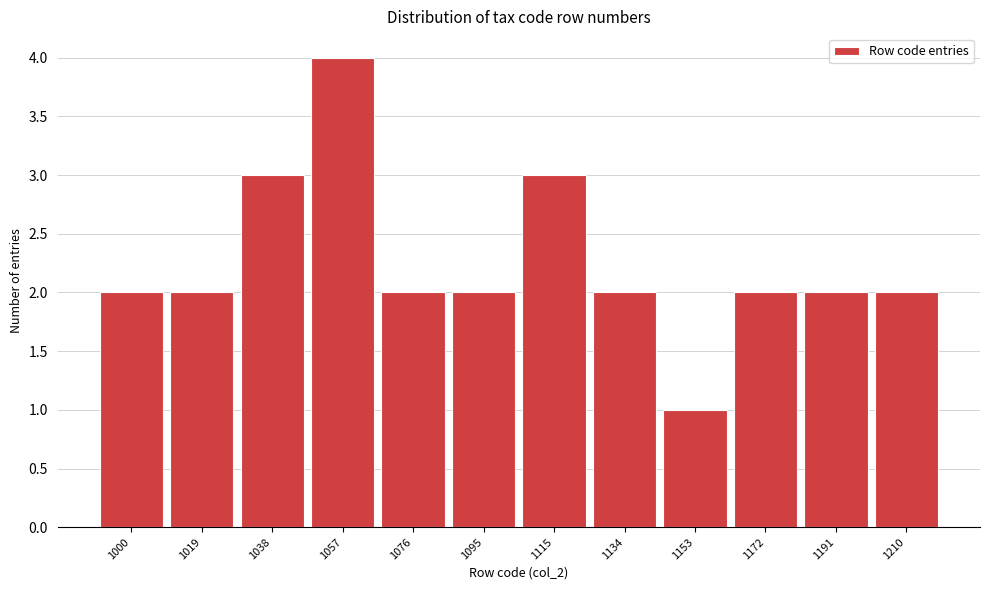

Reading left to right, transcribe all the data shown in this chart.

2	2	3	4	2	2	3	2	1	2	2	2